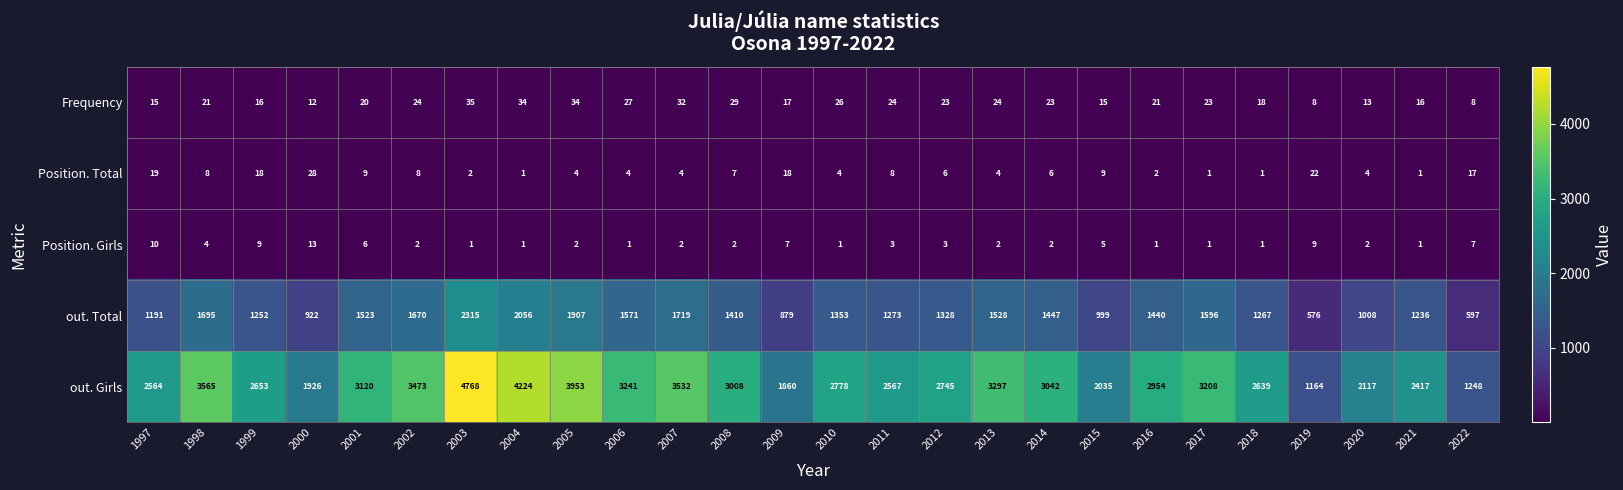

Which series has the widest spread of values?

out. Girls